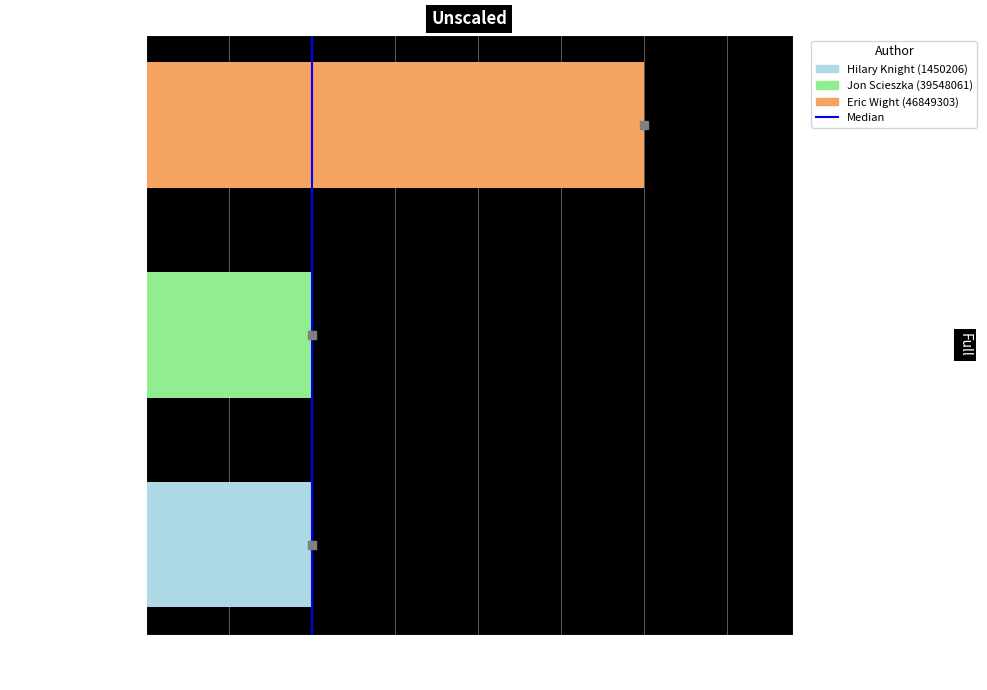

Are the bars grouped side by side (vs. stacked)?

No